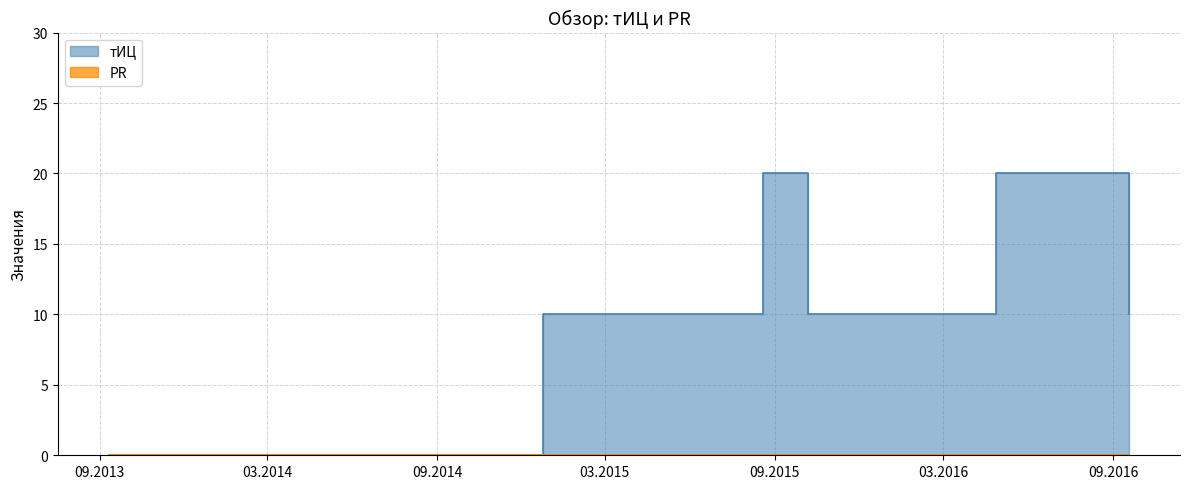

List the labels in order of value, largest first.

2015-08-19, 2016-04-27, 2014-12-24, 2015-10-07, 2016-09-18, 2013-09-11